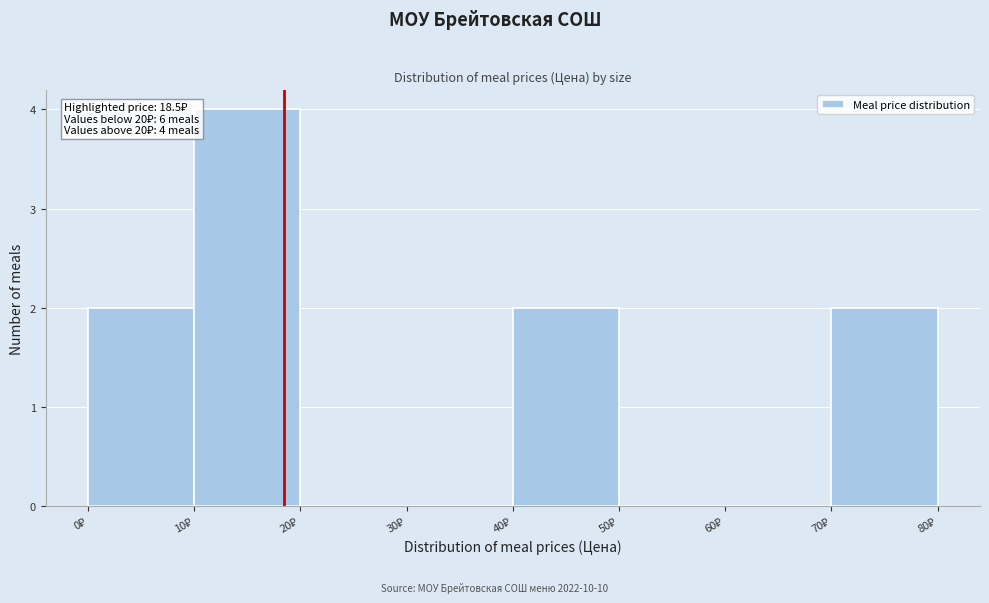

Over which range of the x-axis is the bar tallest?

10 to 20